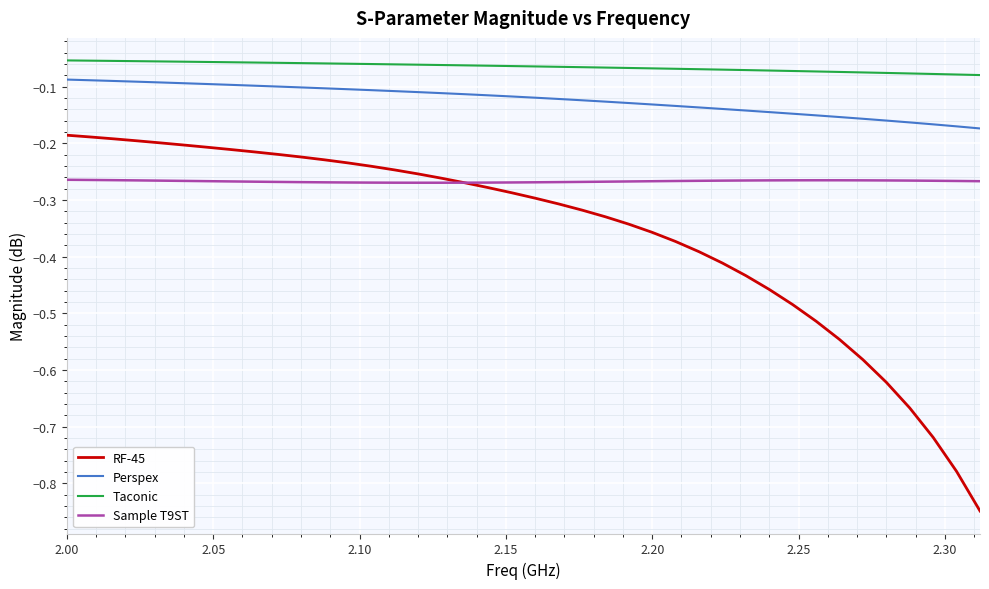

List the series in order of their overall mean, lowest first.

RF-45, Sample T9ST, Perspex, Taconic